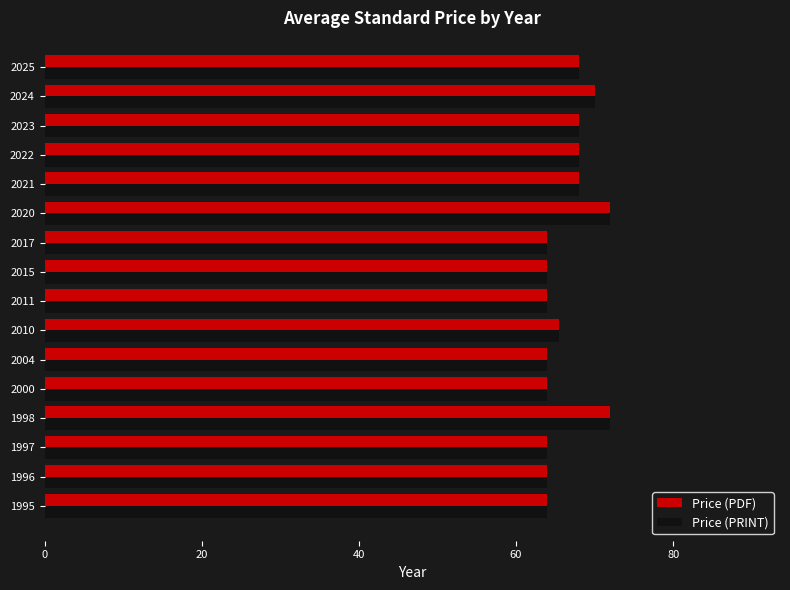

Is the value of Price (PRINT) at 2024 greater than the value of Price (PDF) at 2021?

Yes